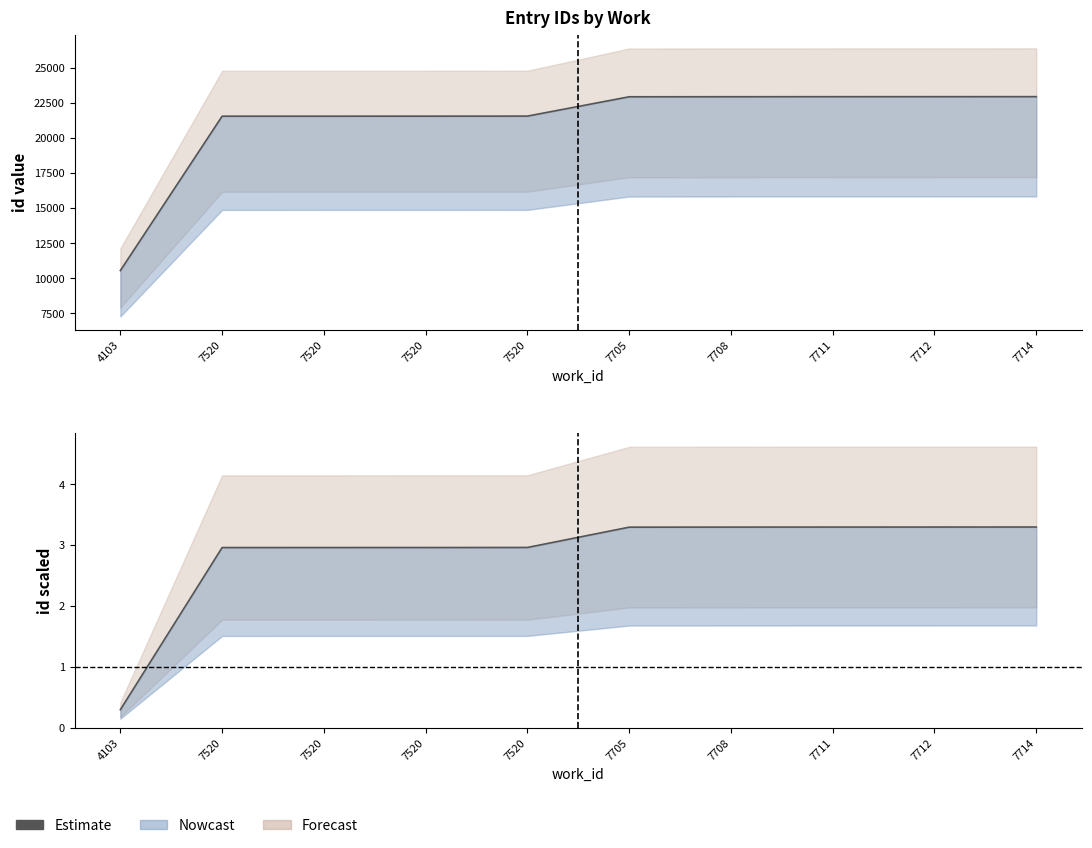

What is the sum of all values?

28.6